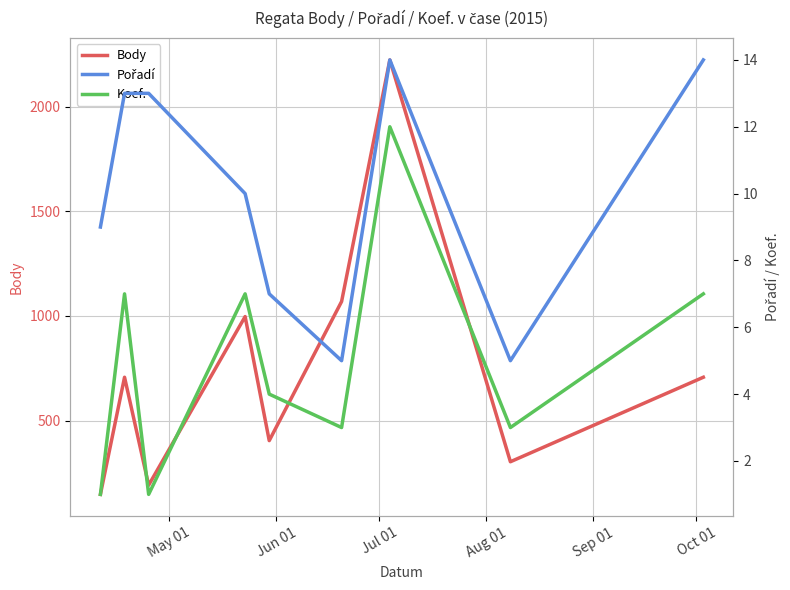

What is the lowest value of the Body series?

147